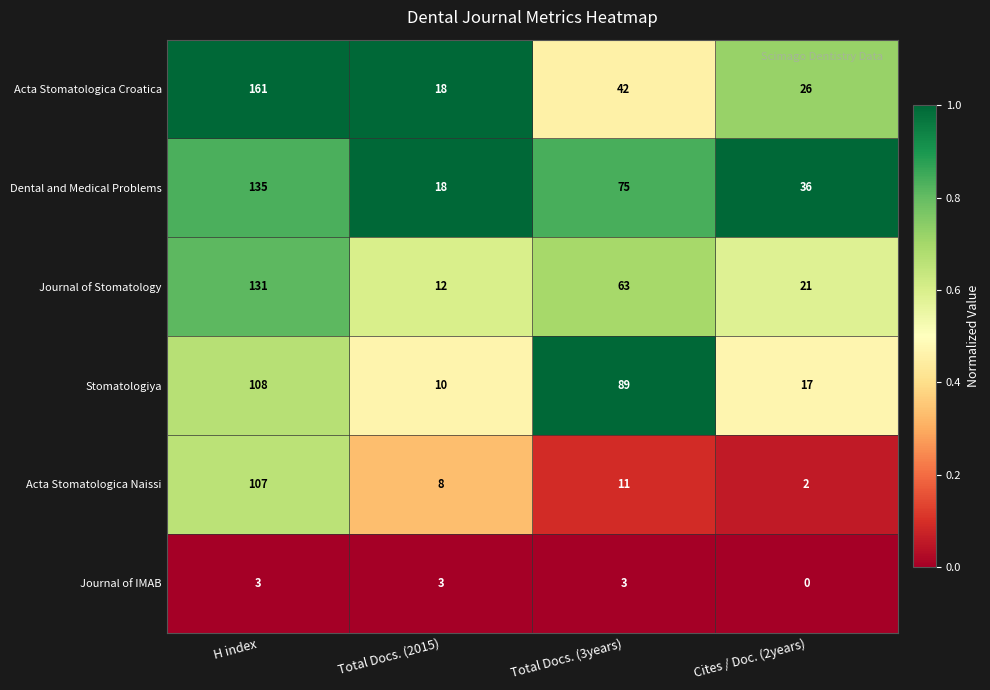

Reading left to right, extract all data points from this chart.

Acta Stomatologica Croatica: 161	18	42	26
Dental and Medical Problems: 135	18	75	36
Journal of Stomatology: 131	12	63	21
Stomatologiya: 108	10	89	17
Acta Stomatologica Naissi: 107	8	11	2
Journal of IMAB: 3	3	3	0